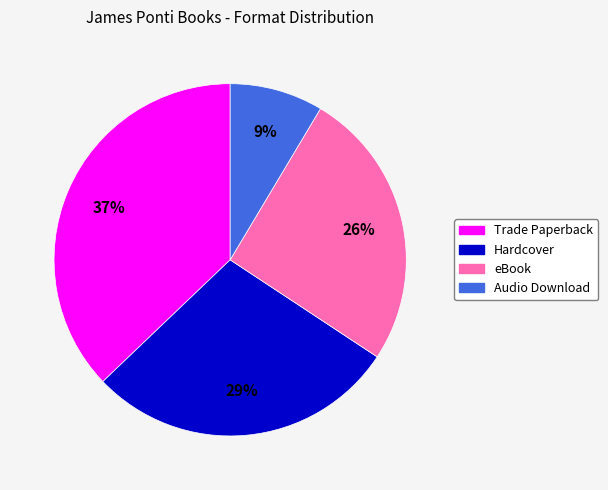

How many slices are in this pie chart?

4